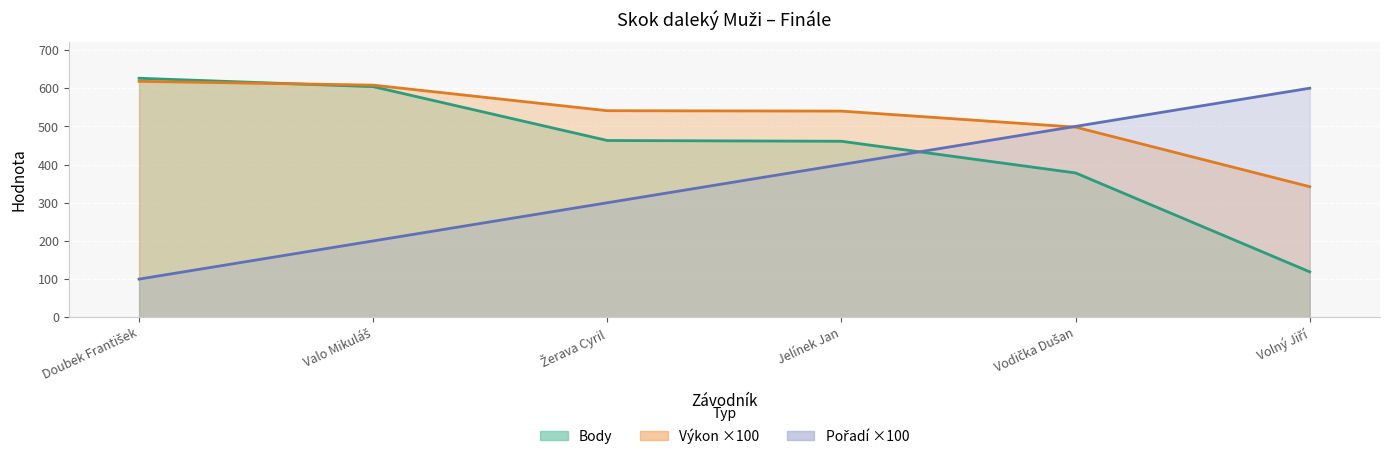

The value of Výkon at Doubek František is 347.4. True or false?

False